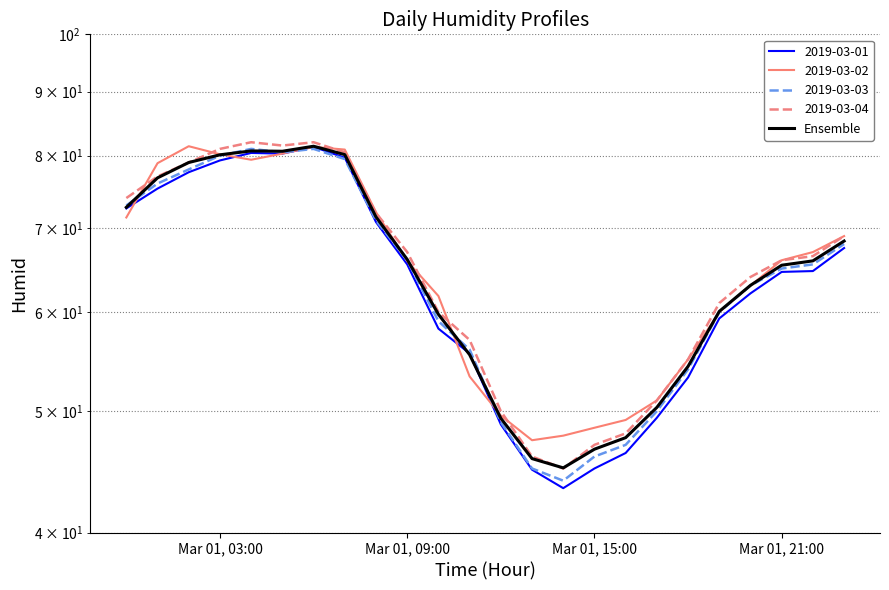

What is the minimum value shown in the chart?

45.0